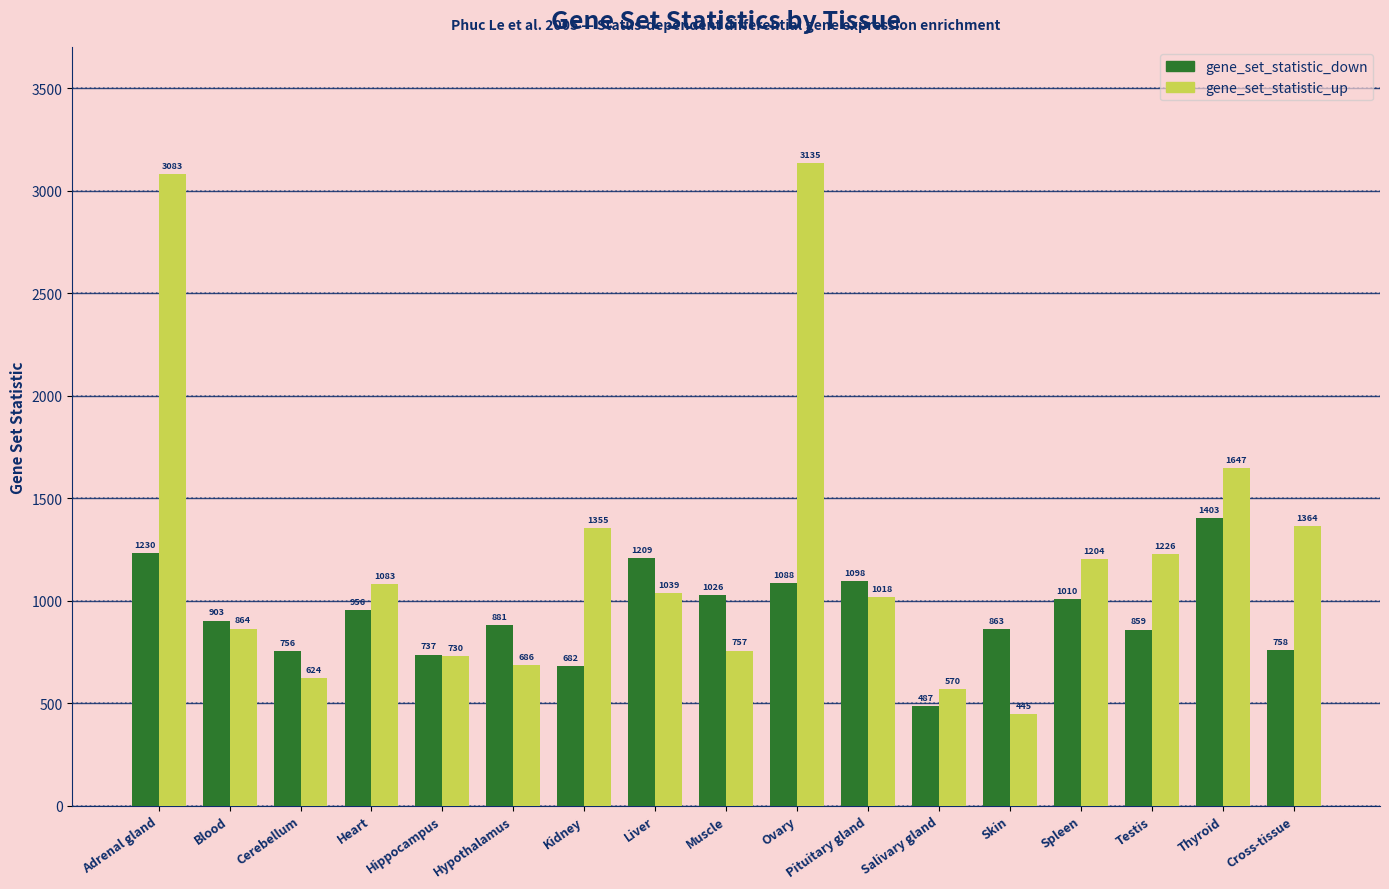

What is the average value of the gene_set_statistic_up series?

1225.3